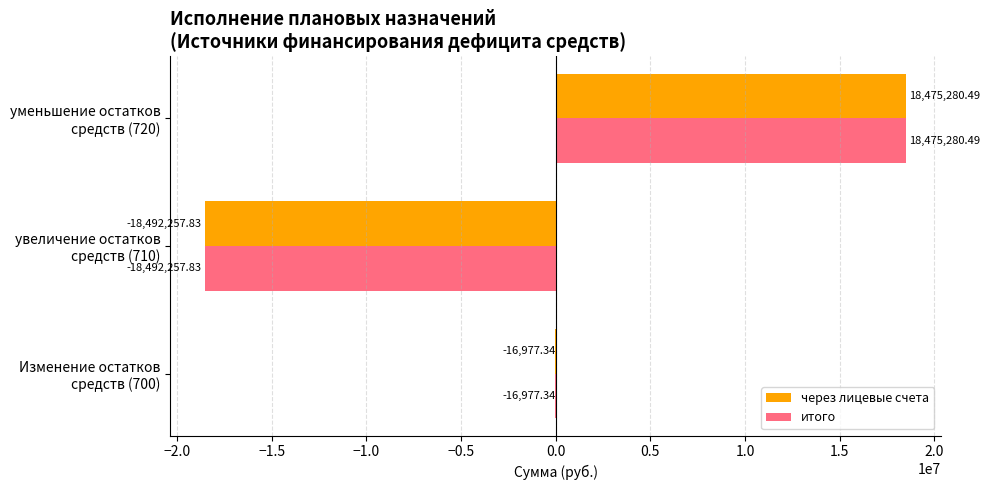

What are all the series names shown in the legend?

через лицевые счета, итого